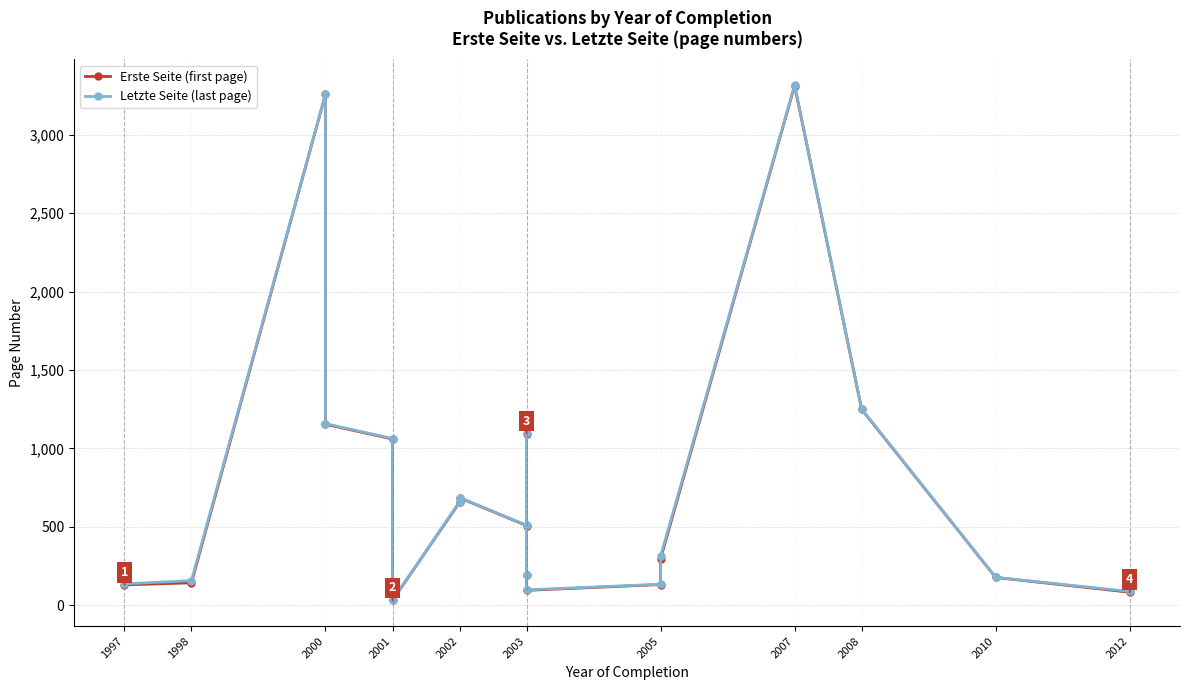

True or false: Letzte Seite (last page) and Erste Seite (first page) cross at least once.

False